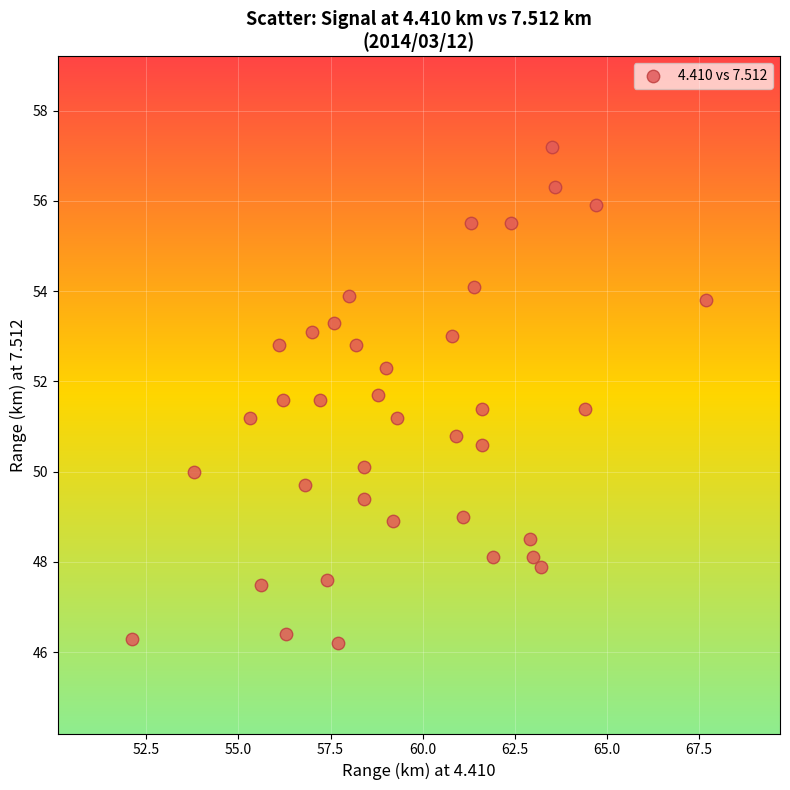

What is the range of Y values (max minus min)?

11.0